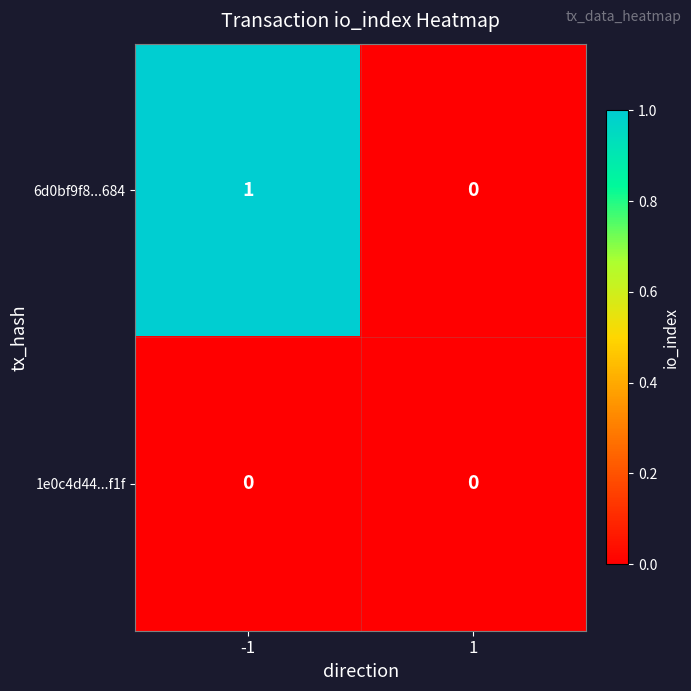

Rank the series by their maximum value, from highest to lowest.

6d0bf9f8...684, 1e0c4d44...f1f